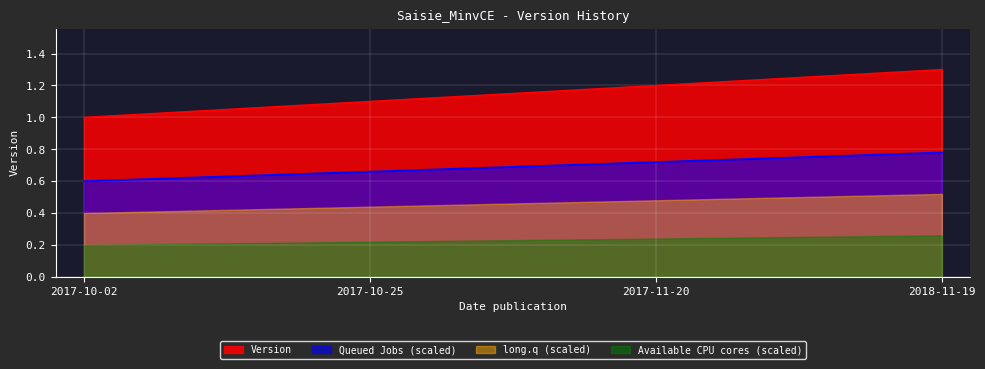

What is the average value?

1.1